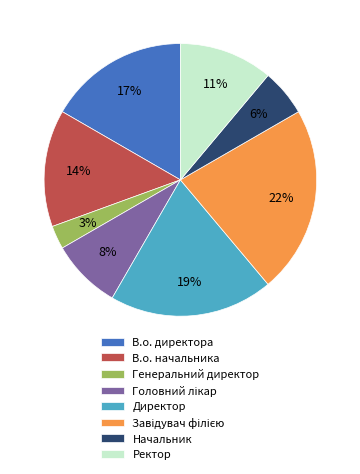

Does Начальник represent more than half of the total?

No